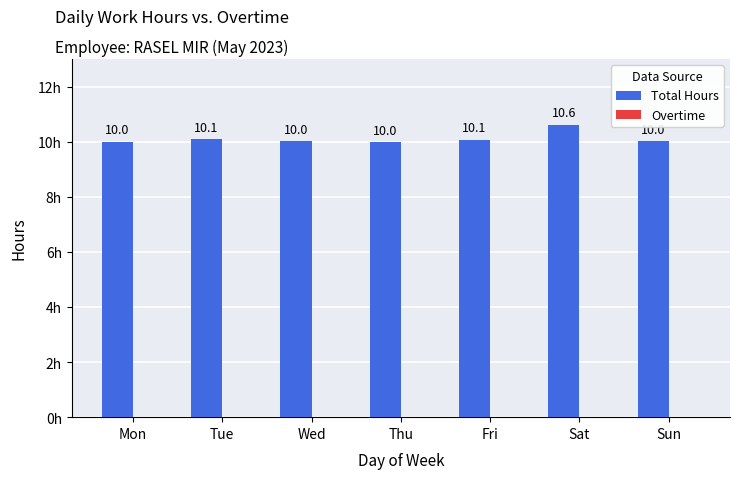

Between Mon and Sat, which is larger?

Sat